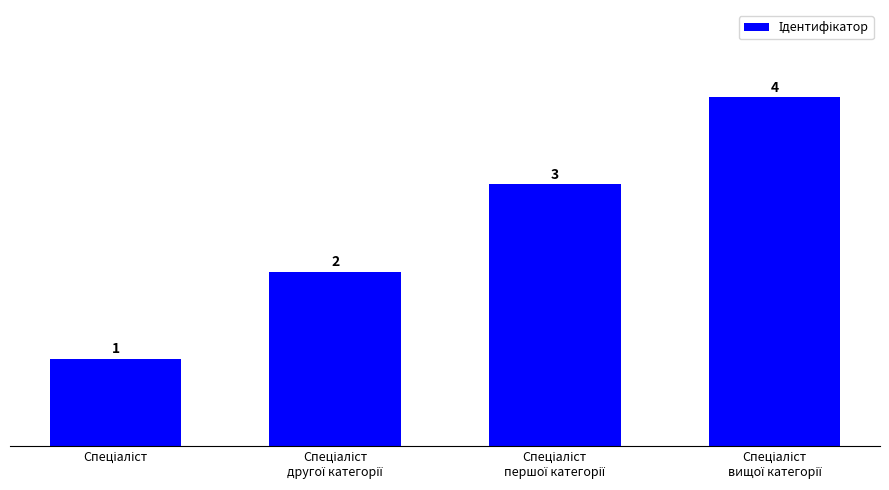

What is the greatest value displayed?

4